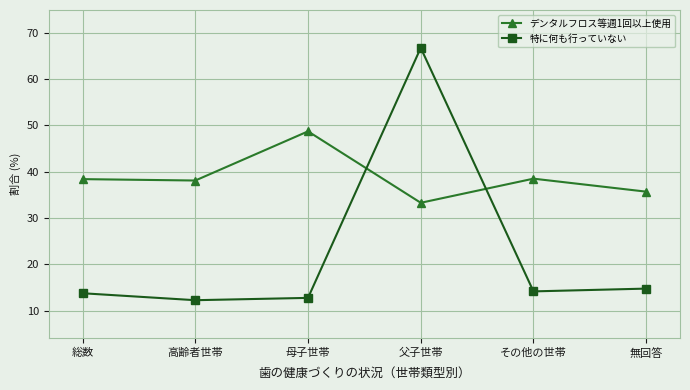

What is the average value of the デンタルフロス等週1回以上使用 series?

38.8